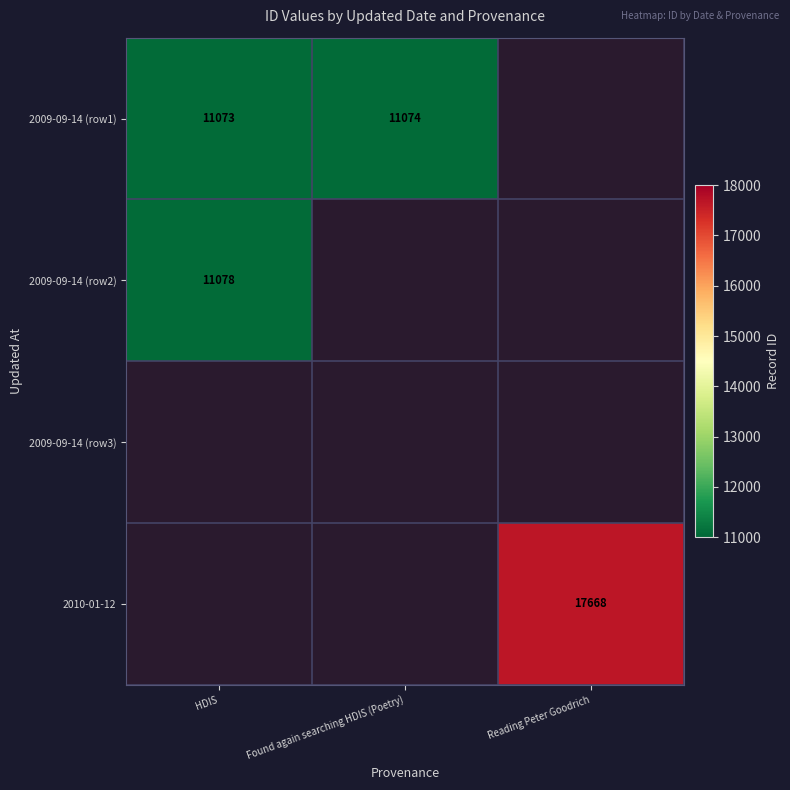

What is the sum of the 2009-09-14 (row1) values at Found again searching HDIS (Poetry) and HDIS?

22147